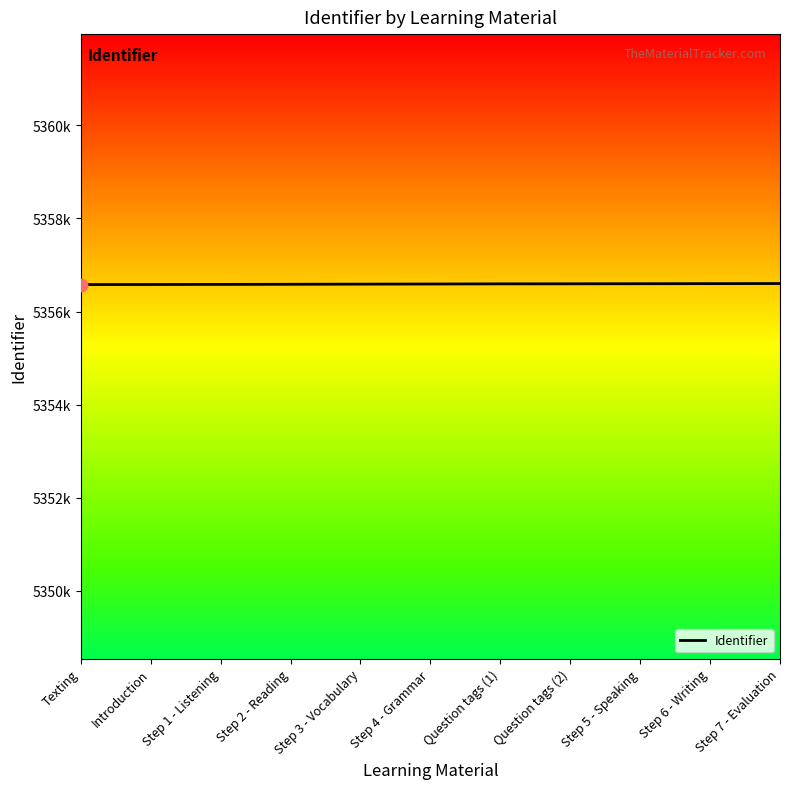

Which has a higher value, Step 2 - Reading or Step 7 - Evaluation?

Step 7 - Evaluation